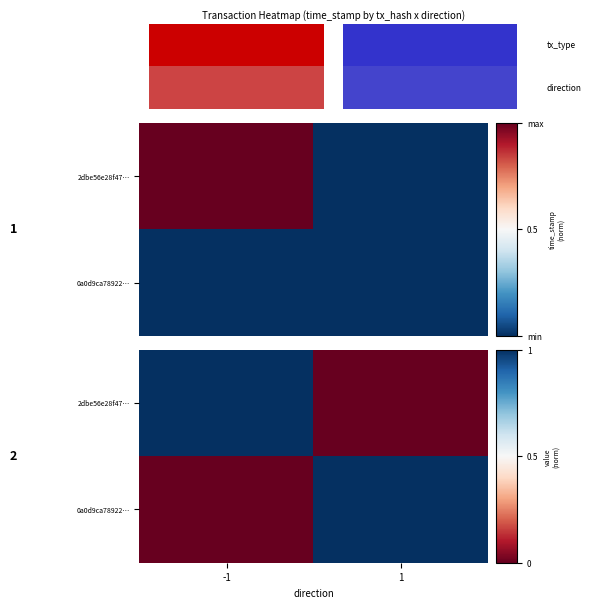

At how many categories does at least one series exceed 0?

2